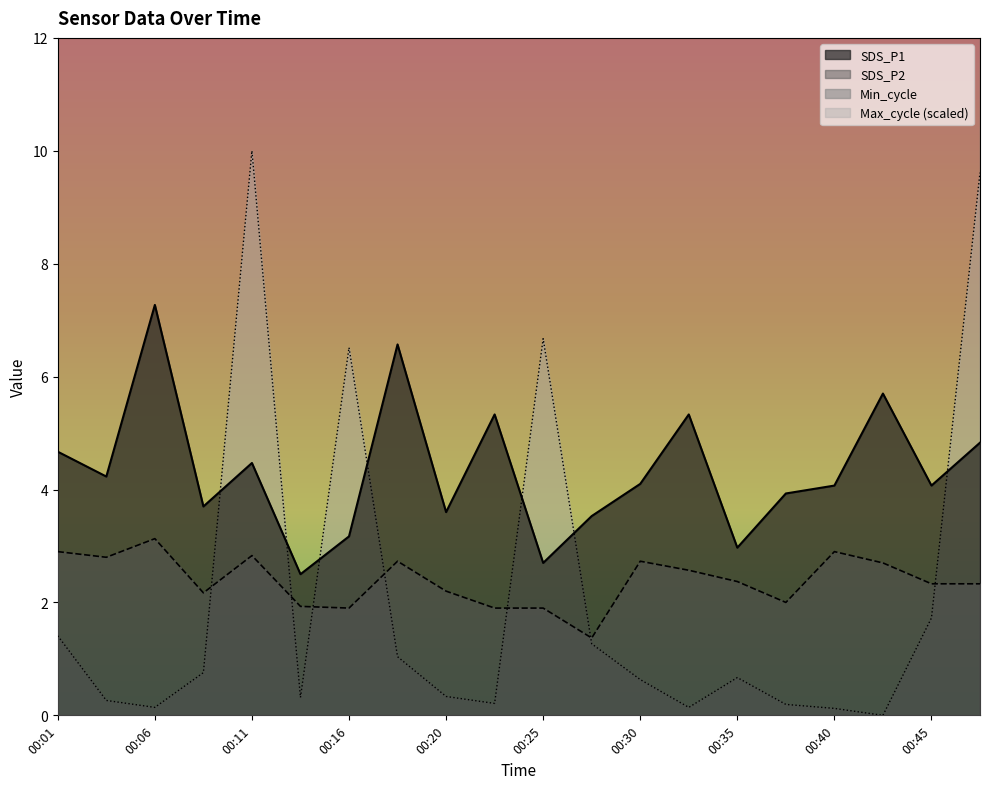

Reading left to right, what are all the values shown in this chart?

SDS_P1: 4.7	4.2	7.3	3.7	4.5	2.5	3.2	6.6	3.6	5.3	2.7	3.5	4.1	5.3	3.0	3.9	4.1	5.7	4.1	4.8
SDS_P2: 2.9	2.8	3.1	2.2	2.8	1.9	1.9	2.7	2.2	1.9	1.9	1.4	2.7	2.6	2.4	2.0	2.9	2.7	2.3	2.3
Max_cycle: 1.4	0.3	0.1	0.8	10.0	0.3	6.5	1.0	0.3	0.2	6.7	1.3	0.6	0.1	0.7	0.2	0.1	0.0	1.7	9.6